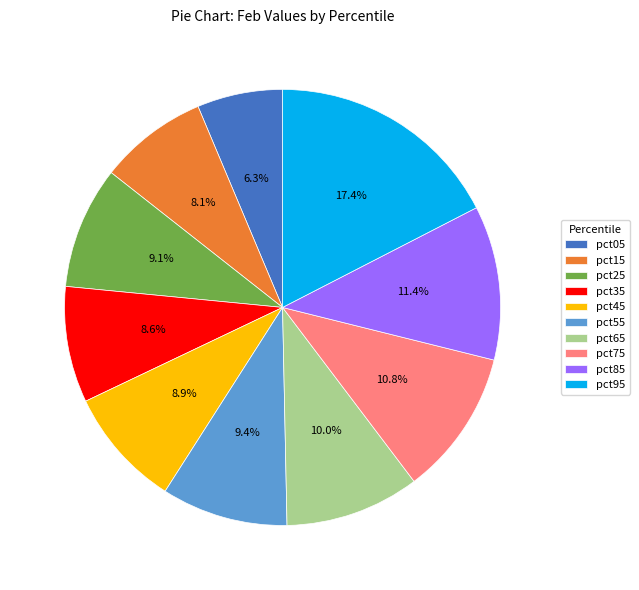

To the nearest percent, what portion does pct35 represent?

9%